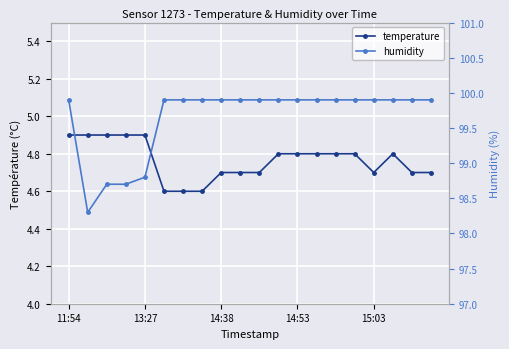

At which category does the chart reach its minimum across all series?

5